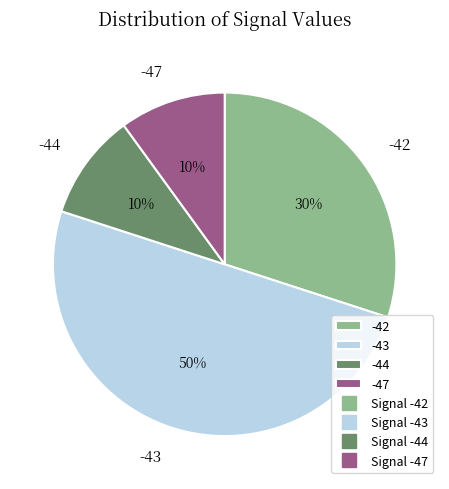

Is it true that -47 is 17% of the pie?

False